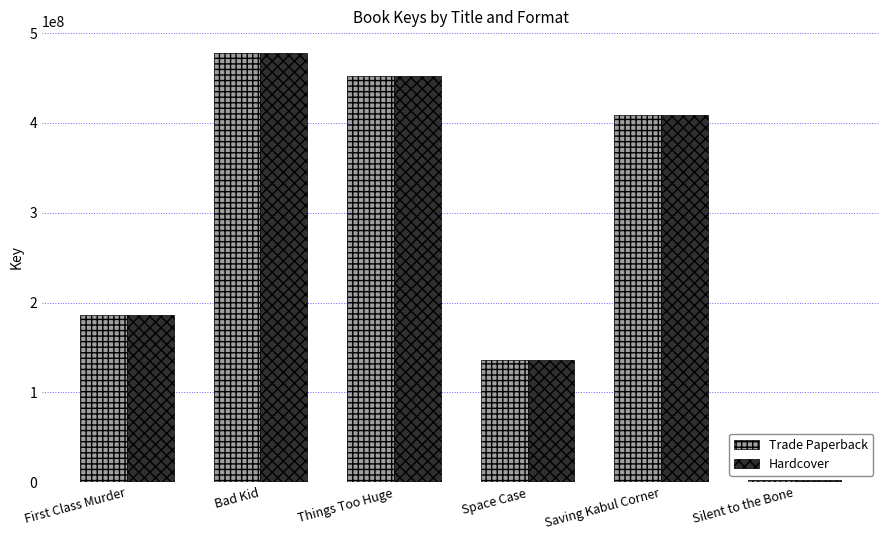

What is the total value across all series at First Class Murder?

372983570